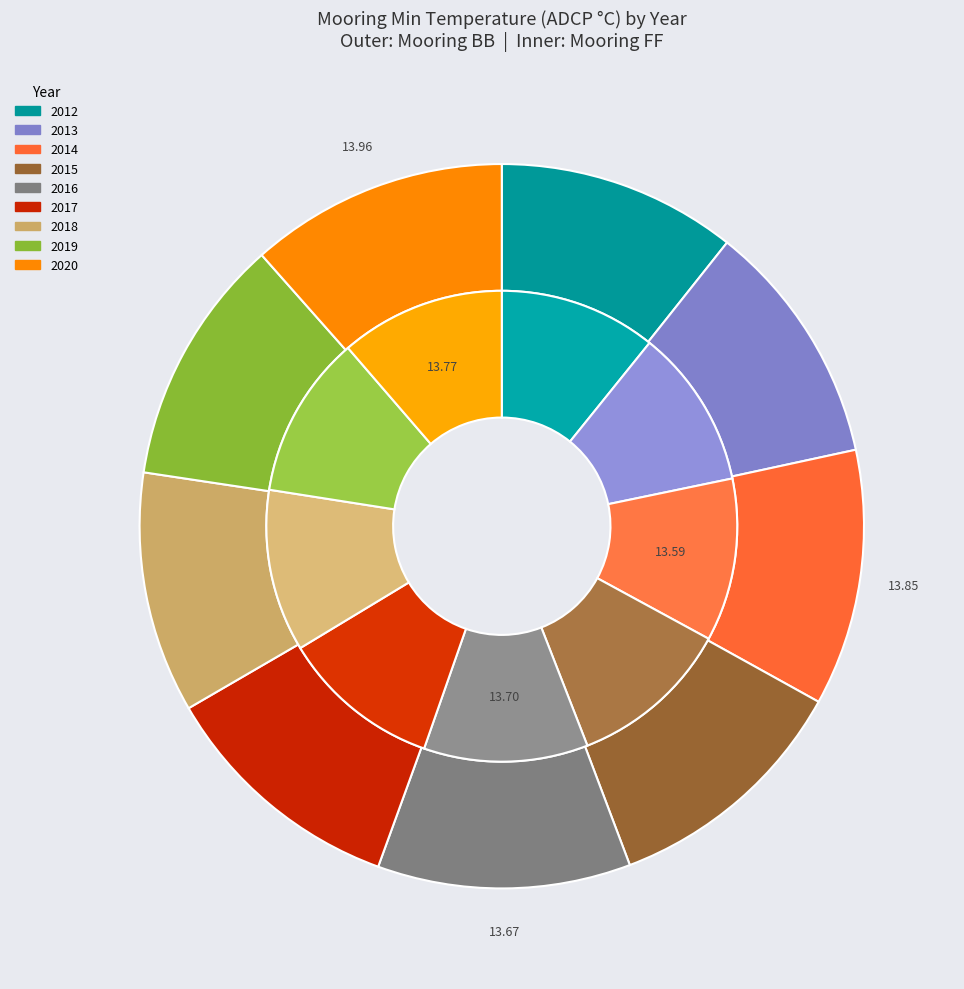

Is there a majority slice in this chart?

No